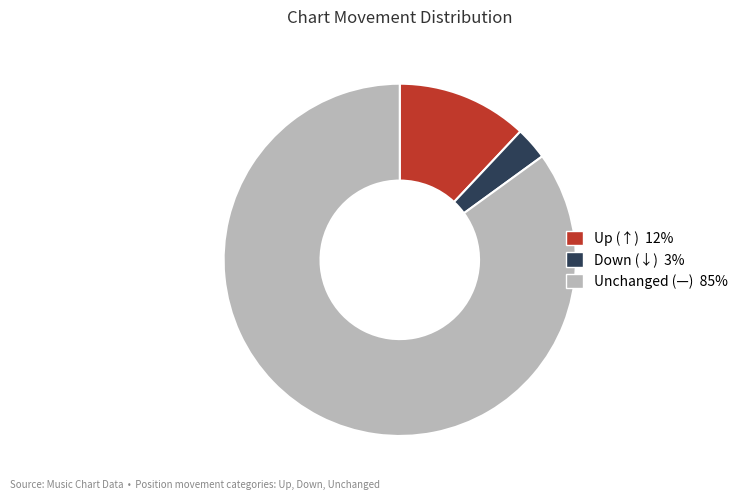

Does any single category account for the majority?

Yes